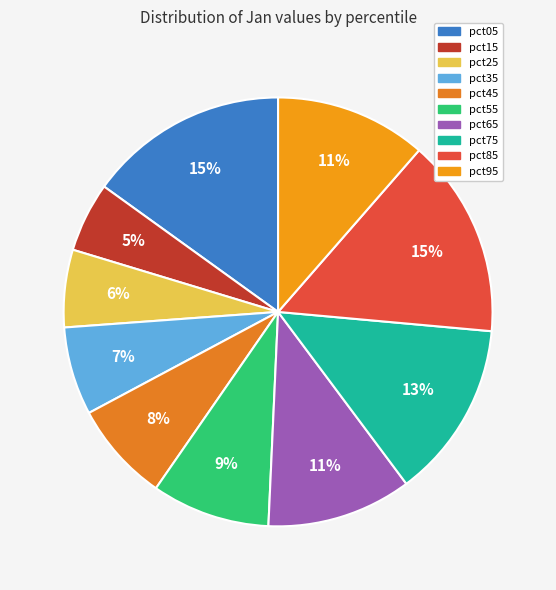

How many segments does this pie chart have?

10